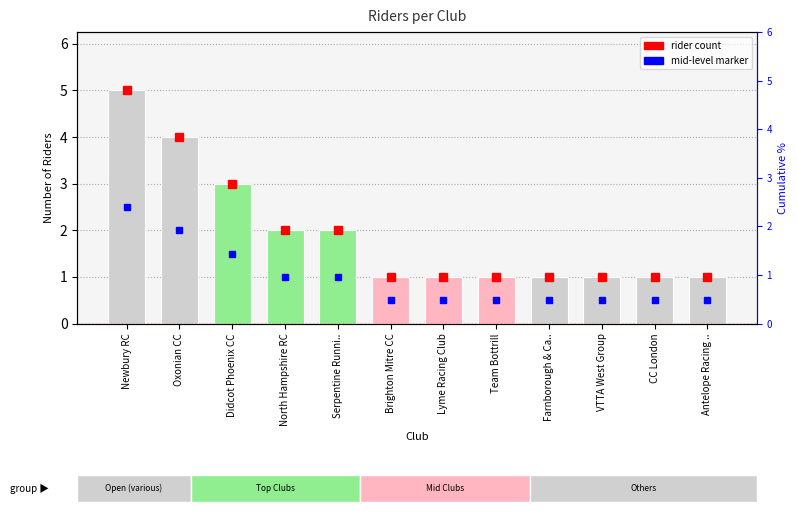

What position from the left is Newbury RC?

1